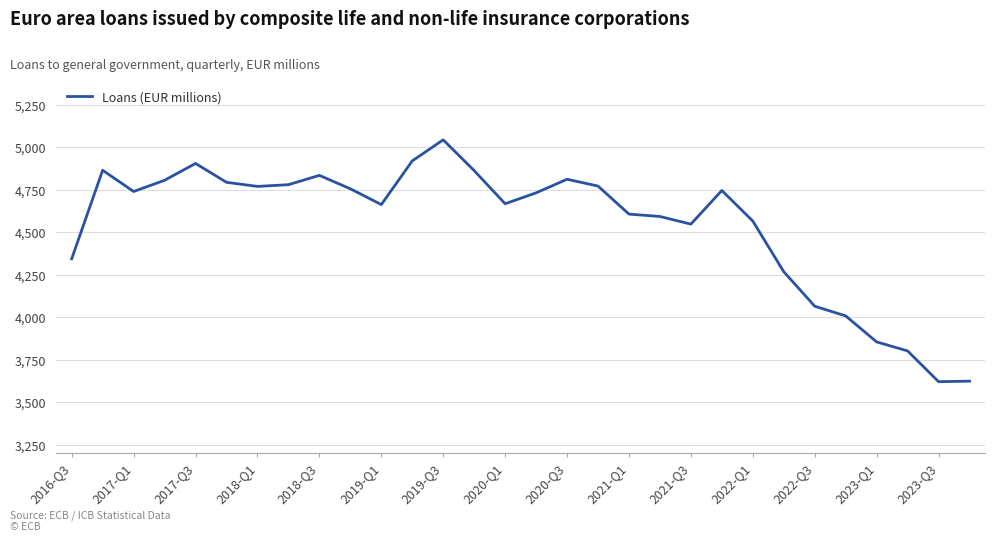

What is the greatest value displayed?

5045